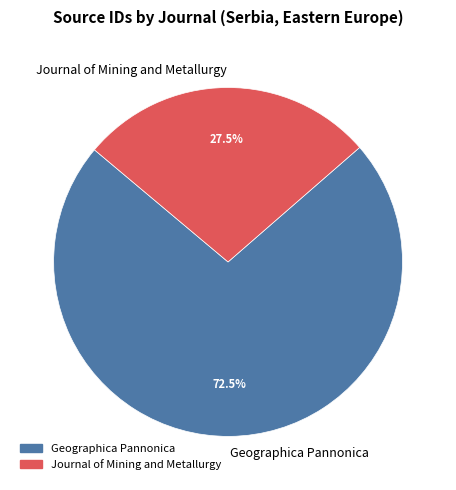

True or false: Journal of Mining and Metallurgy accounts for 19% of the total.

False